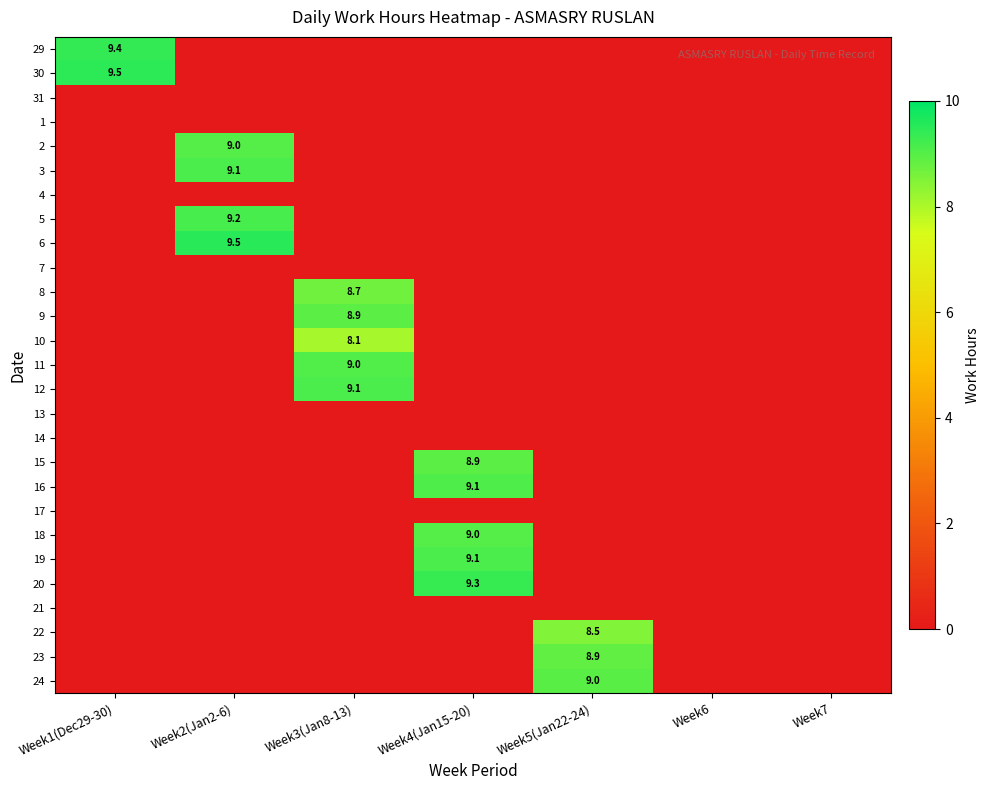

At which label does 14 reach its minimum?

Week1(Dec29-30)